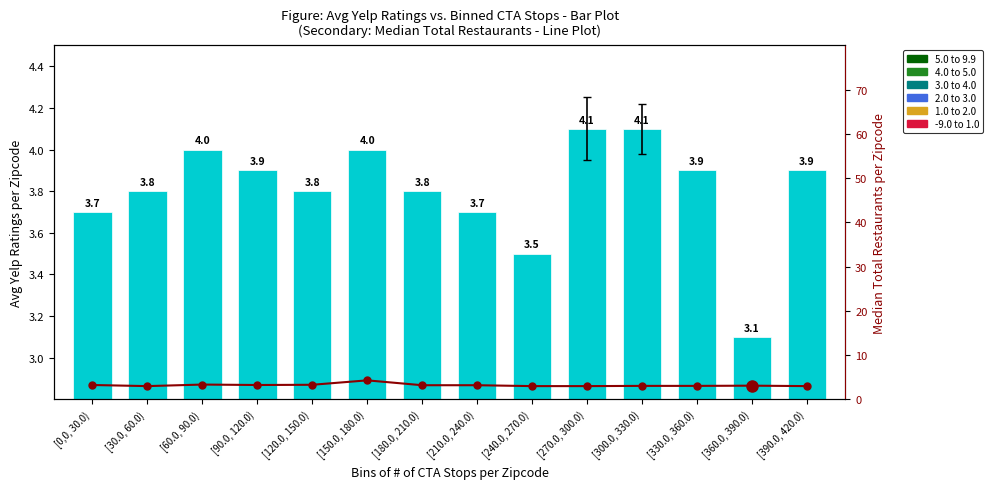

At which label does Avg Yelp Rating reach its peak?

[270.0, 300.0)